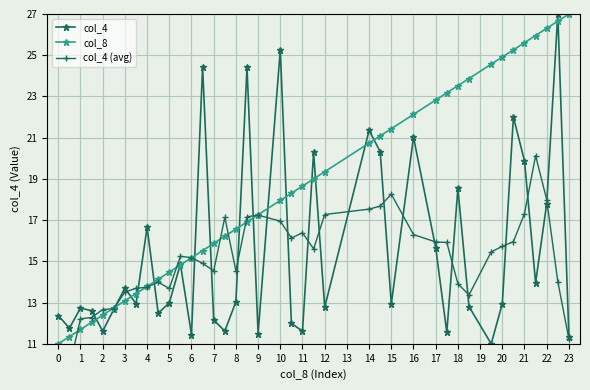

True or false: col_4 has a value of 17.8 at 22.

True